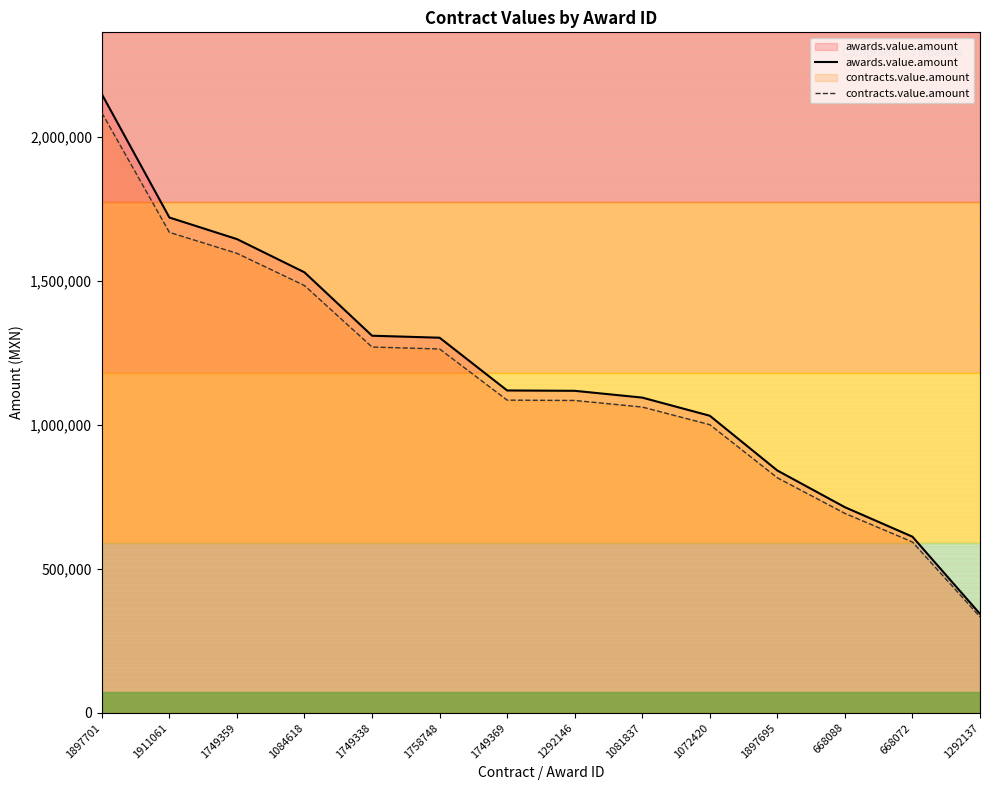

Is it true that contracts.value.amount equals 810102.1 at 1749359?

False